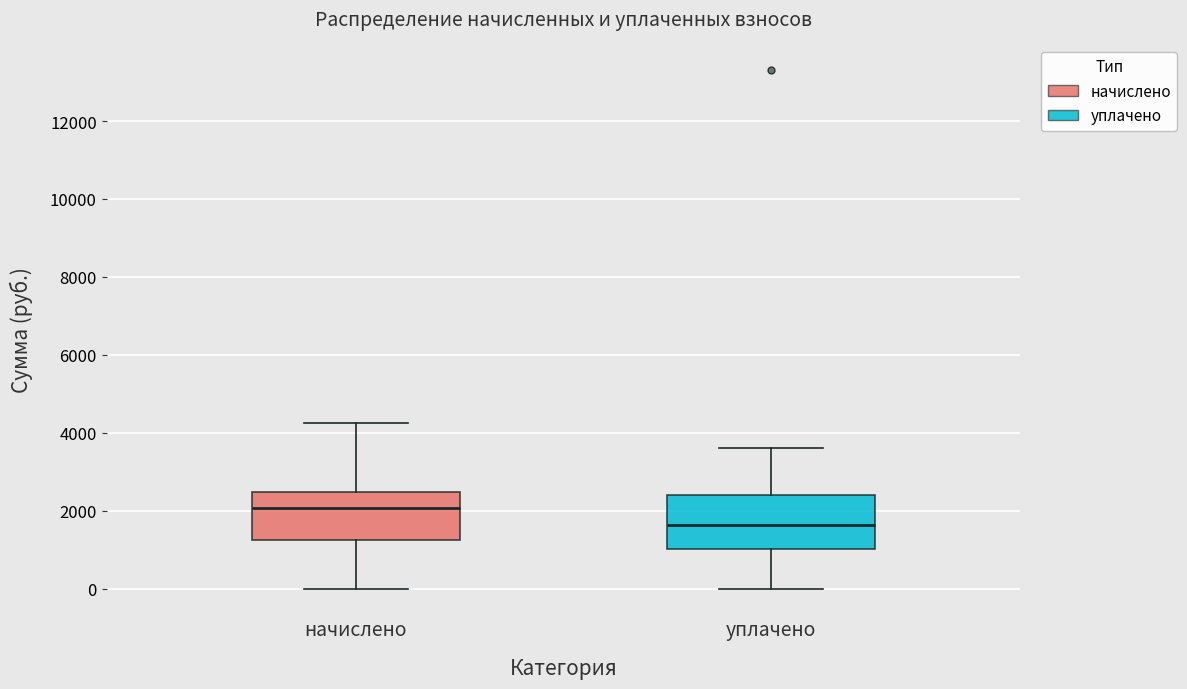

Which box's median line is the lowest?

уплачено